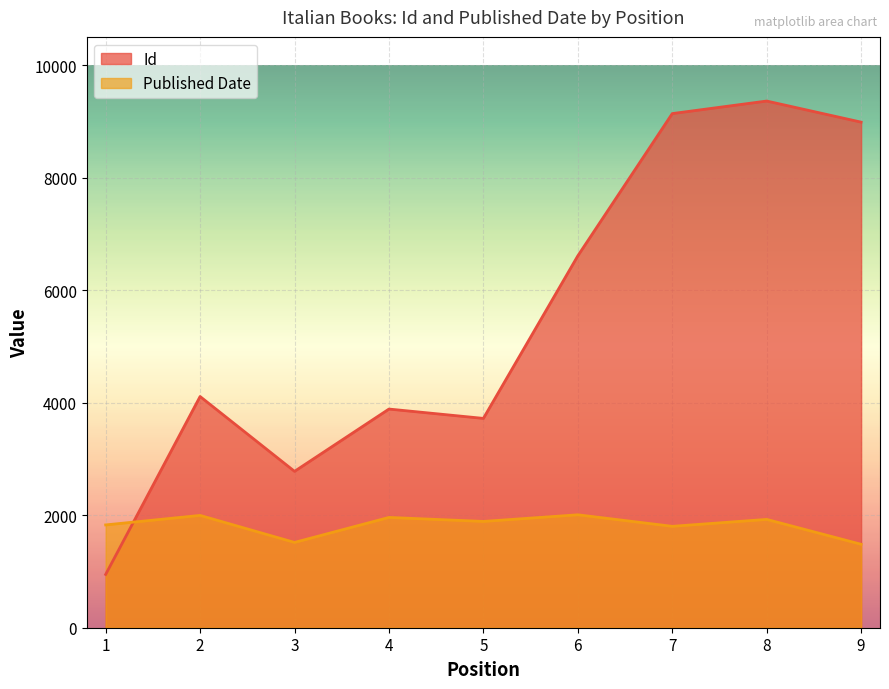

What is the sum of all Published Date values?

16405